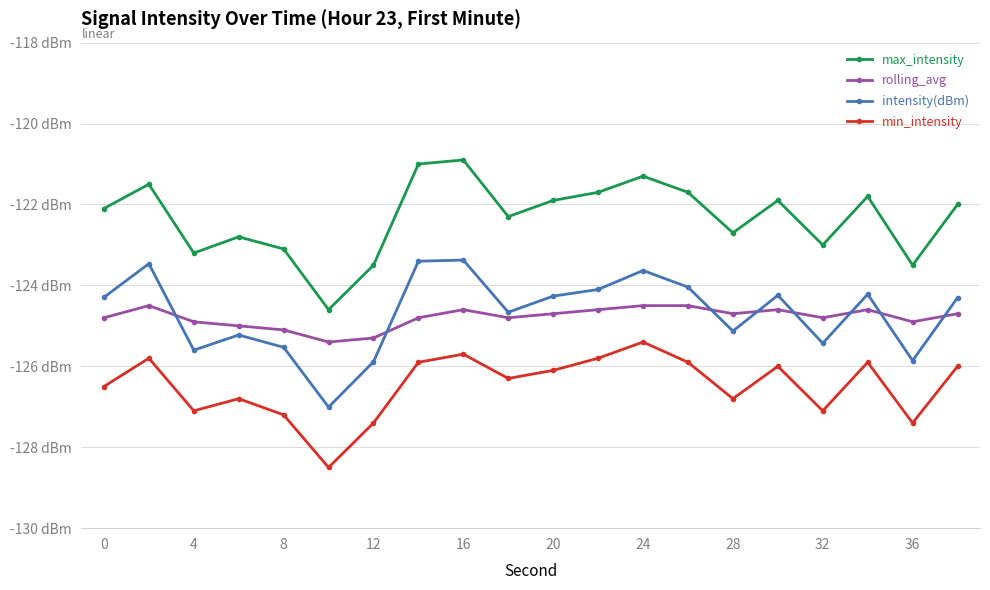

What is the value of the intensity(dBm) point at the 2nd from the left?

-123.5